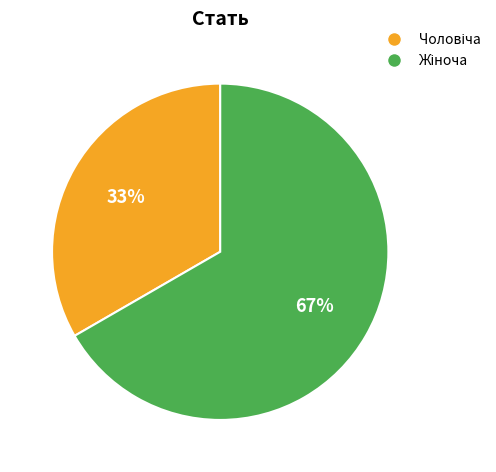

To the nearest percent, what is the average slice percentage?

50%